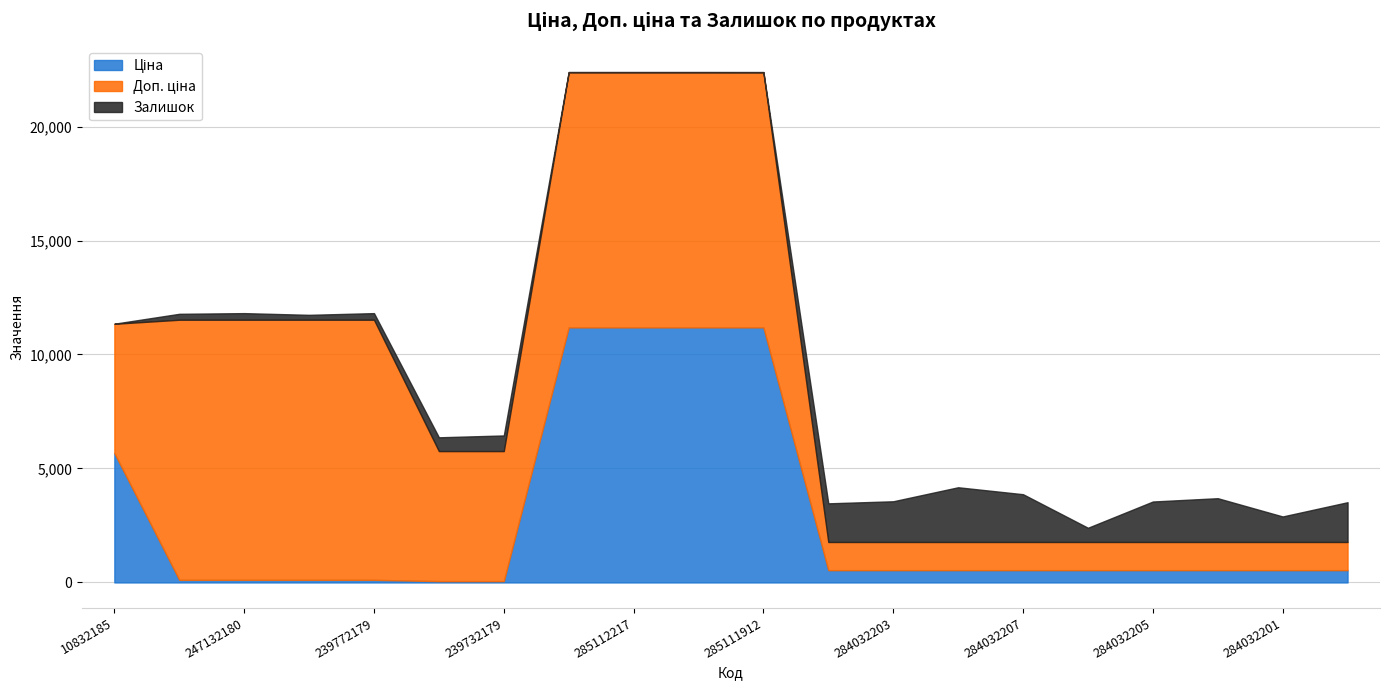

How many distinct data groups are displayed?

3